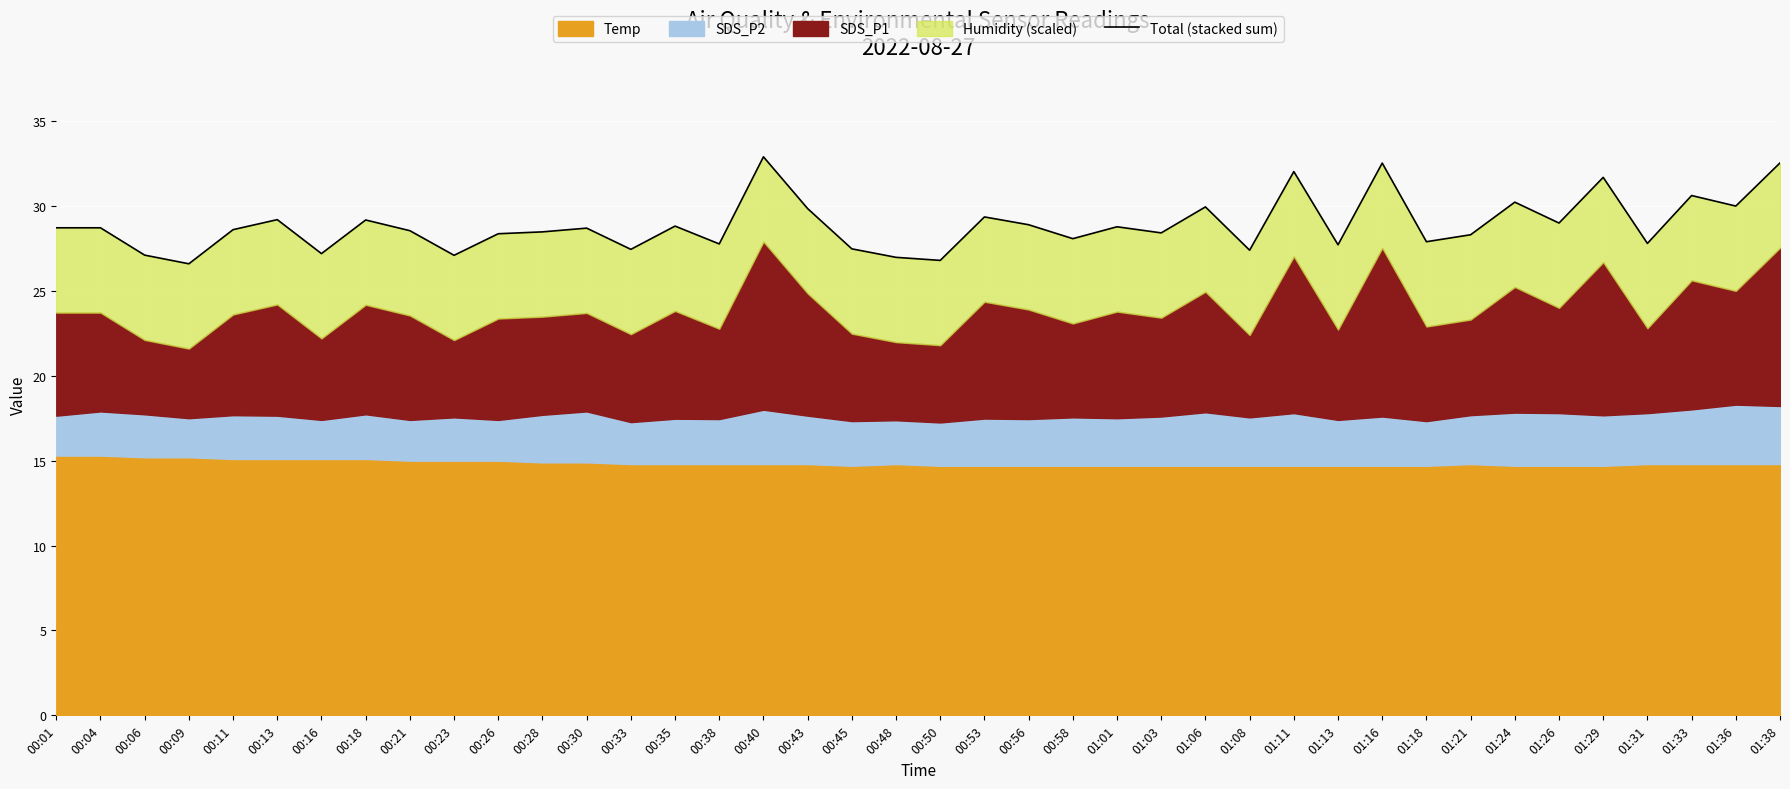

What position from the right is 00:33?

27